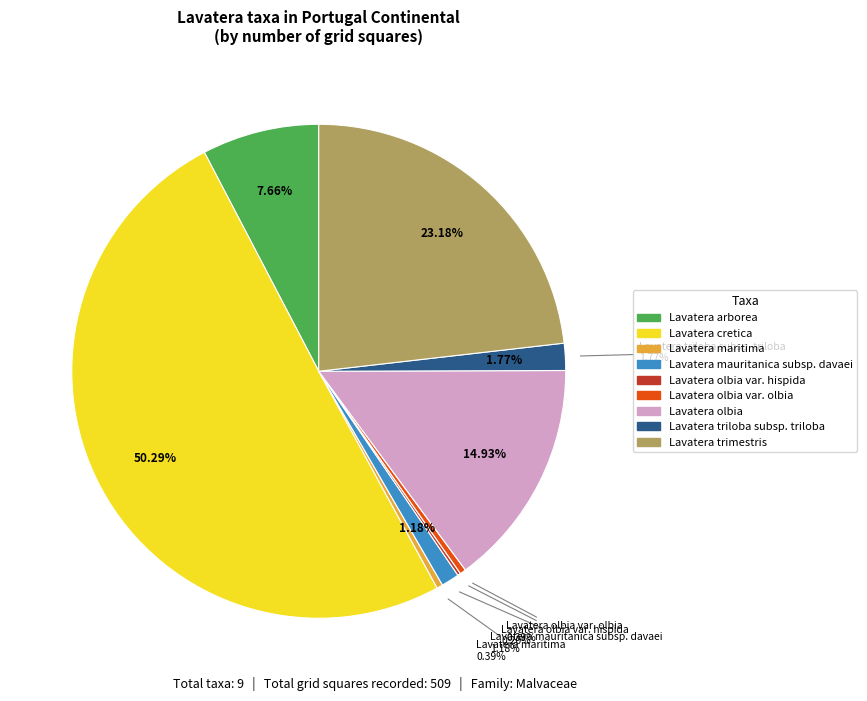

To the nearest percent, what percentage of the pie is Lavatera olbia?

15%